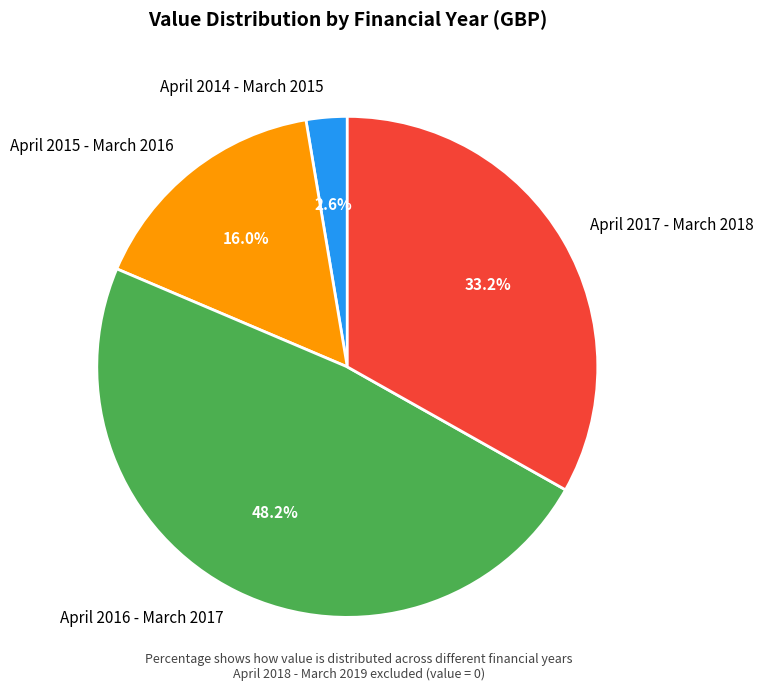

Which category has the biggest portion of the pie?

April 2016 - March 2017